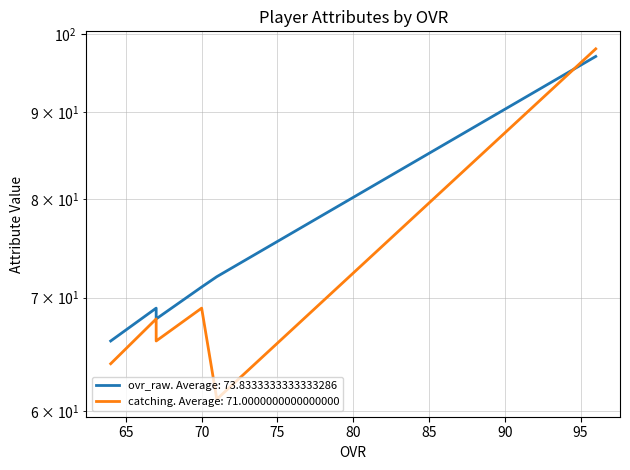

Which category has the lowest value in the catching series?

71